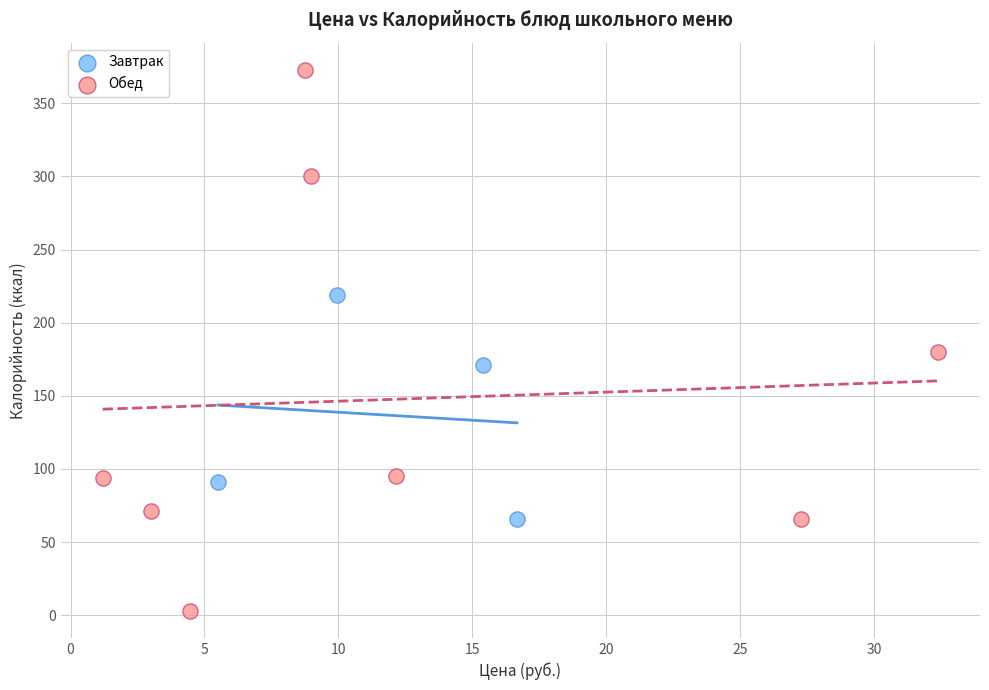

Which series reaches the minimum Y coordinate?

Обед